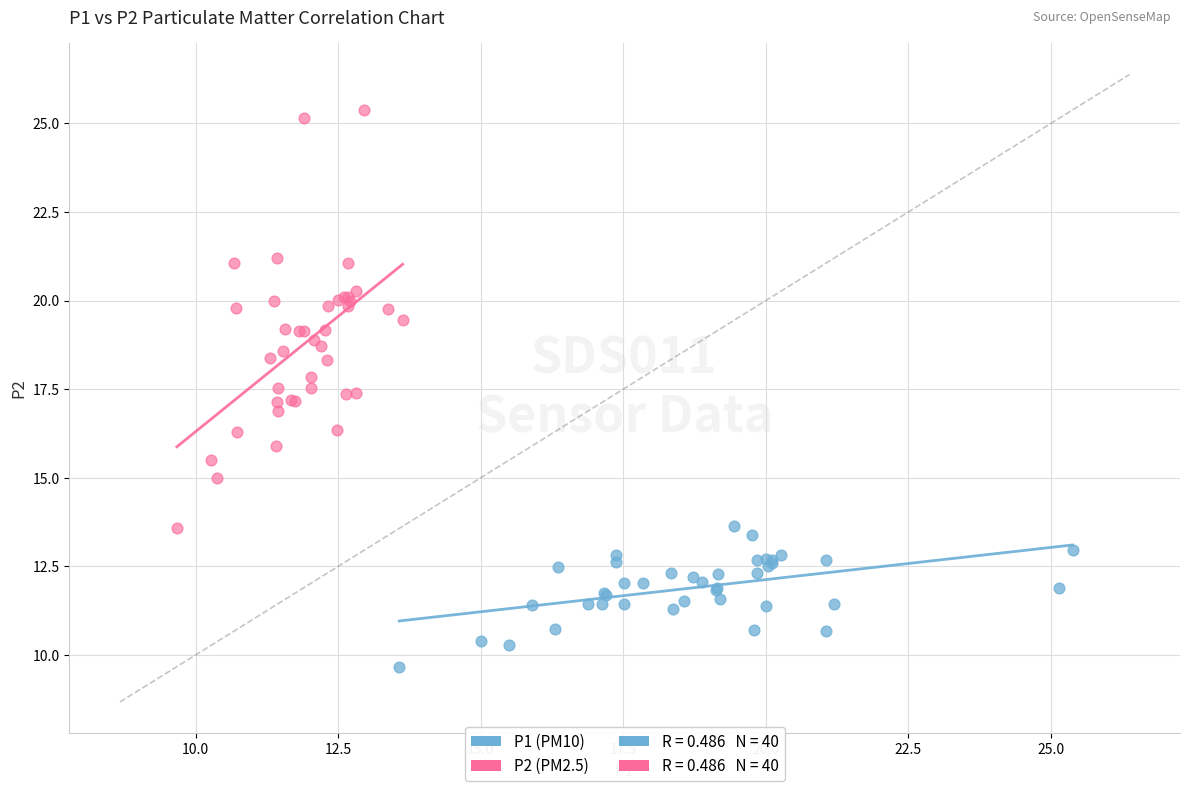

Which series has the widest spread of Y values?

P2 (PM2.5)